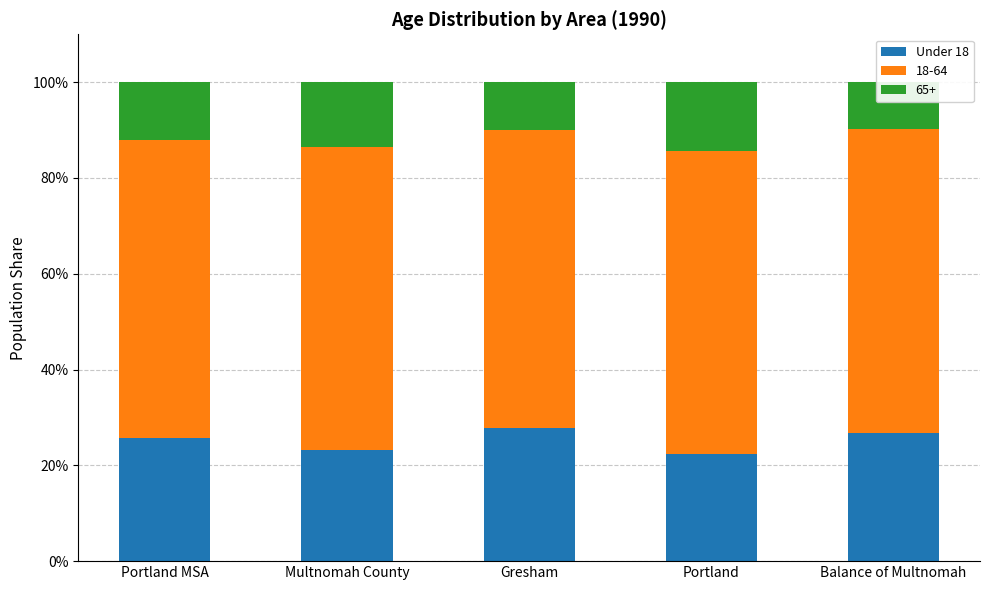

List the labels in order of value, smallest first.

Portland, Multnomah County, Portland MSA, Balance of Multnomah, Gresham